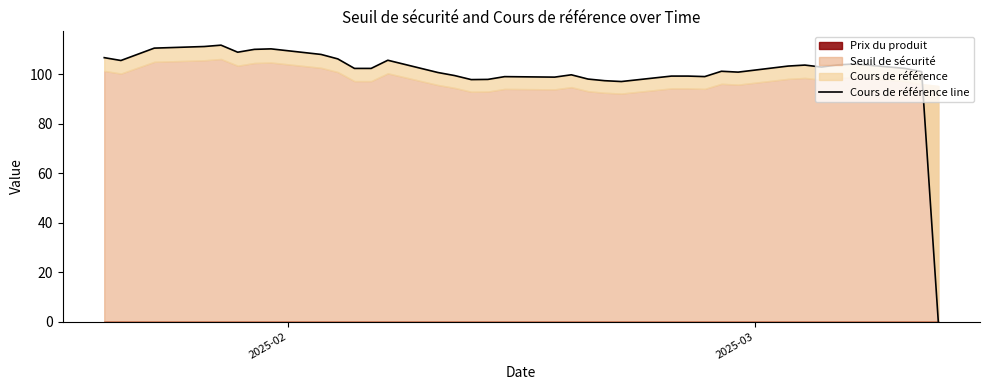

The value at 29 is 136.0. True or false?

False